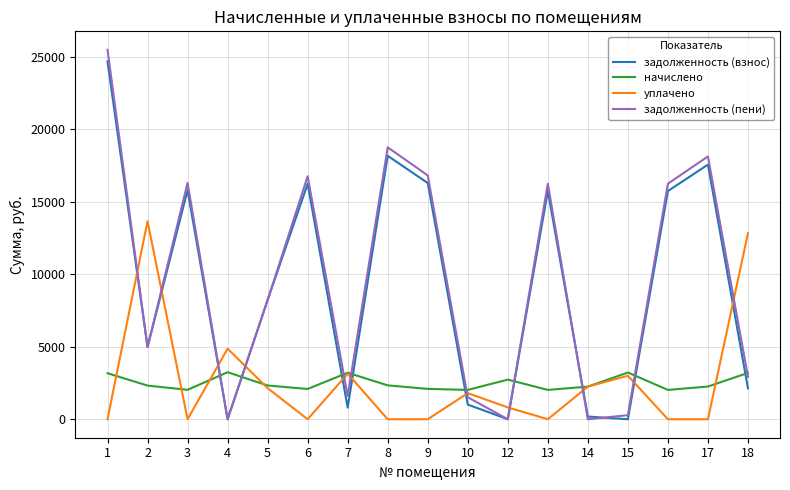

The задолженность (взнос) series shows 21178.6 at 16. True or false?

False